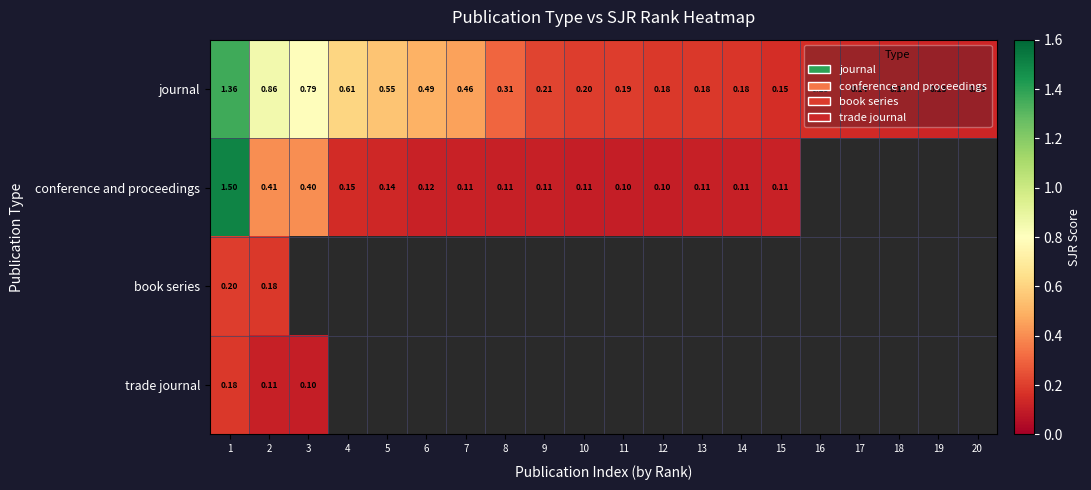

What is the spread (max minus min) of values at 3?

0.7